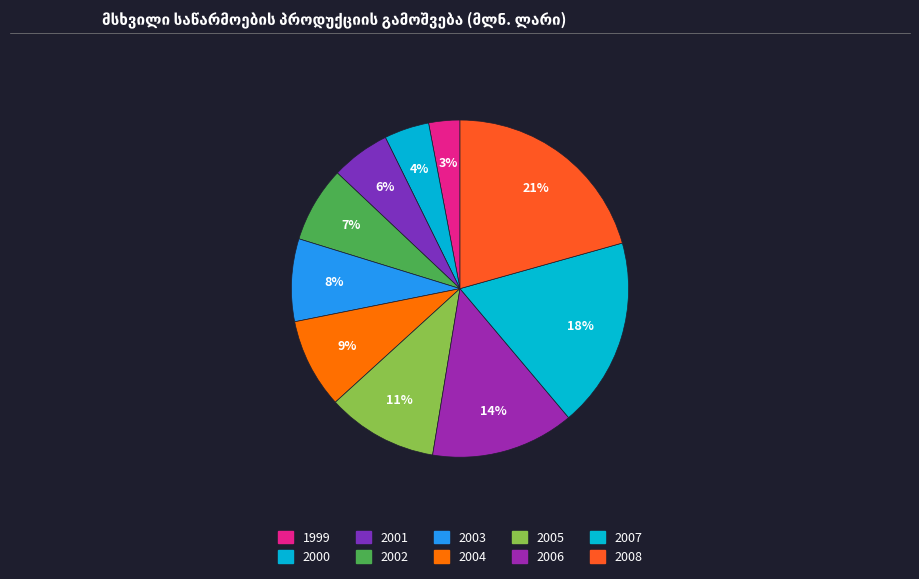

Combined, do 2003 and 2001 account for over 50%?

No